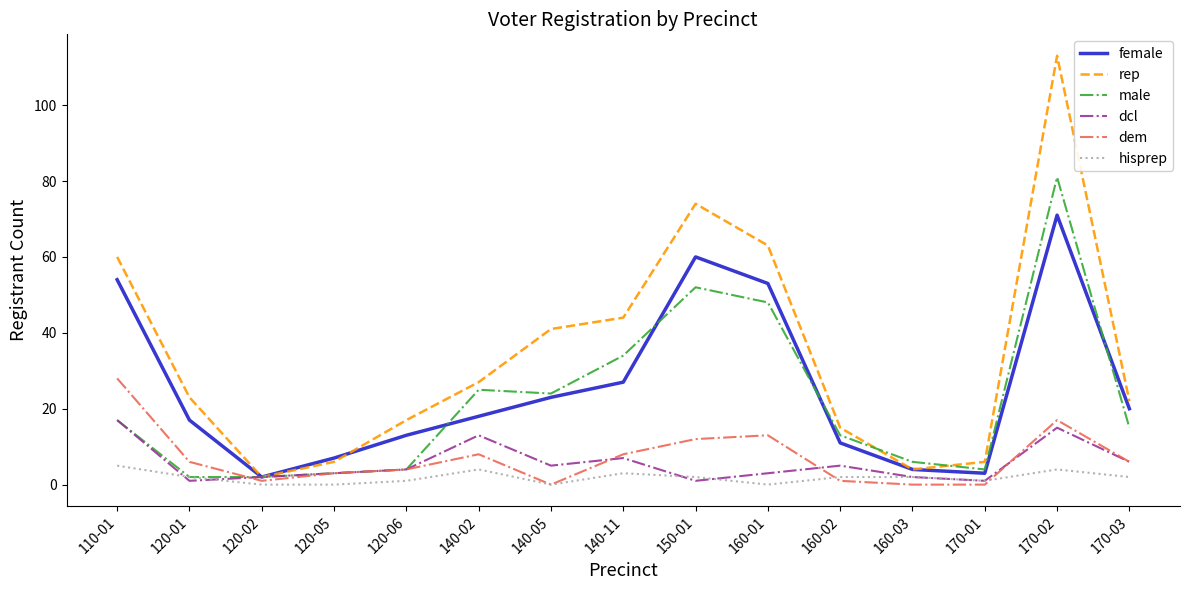

What is the difference between the female values at 160-03 and 170-03?

16